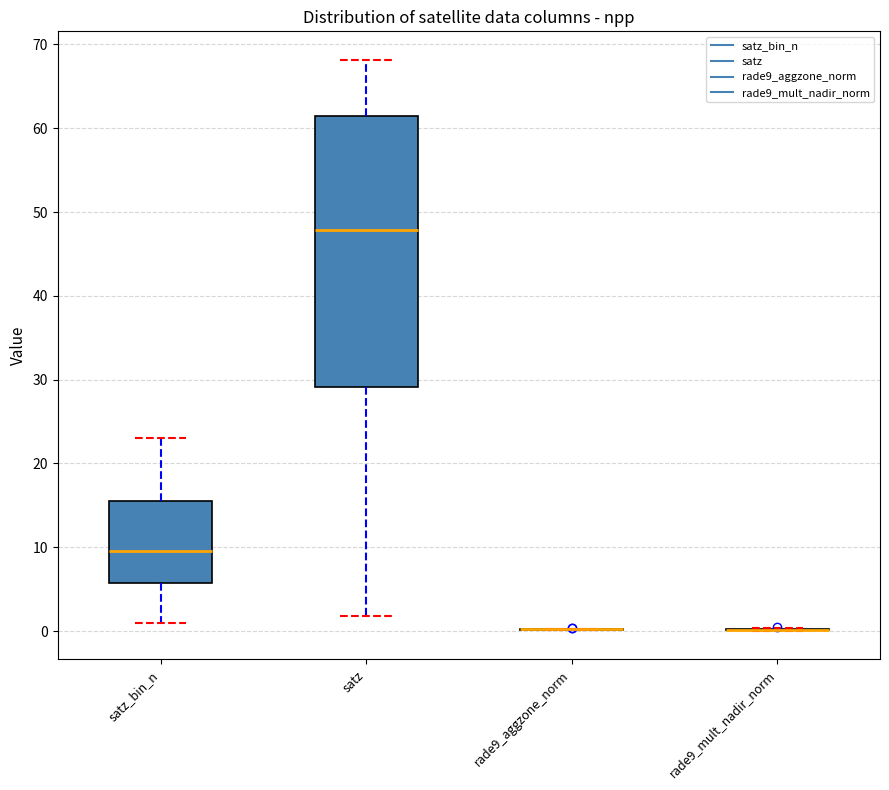

Comparing the boxes themselves (not the whiskers), which one is the tallest?

satz